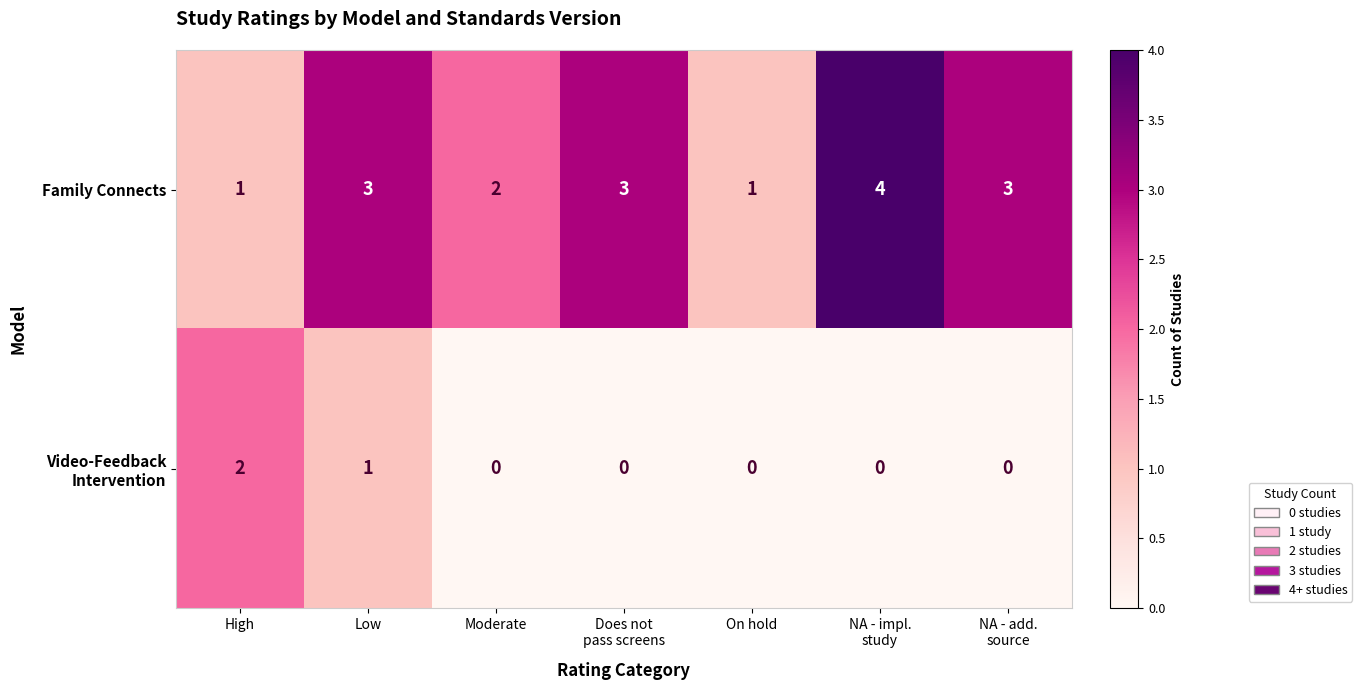

What is the sum of all Family Connects values?

17